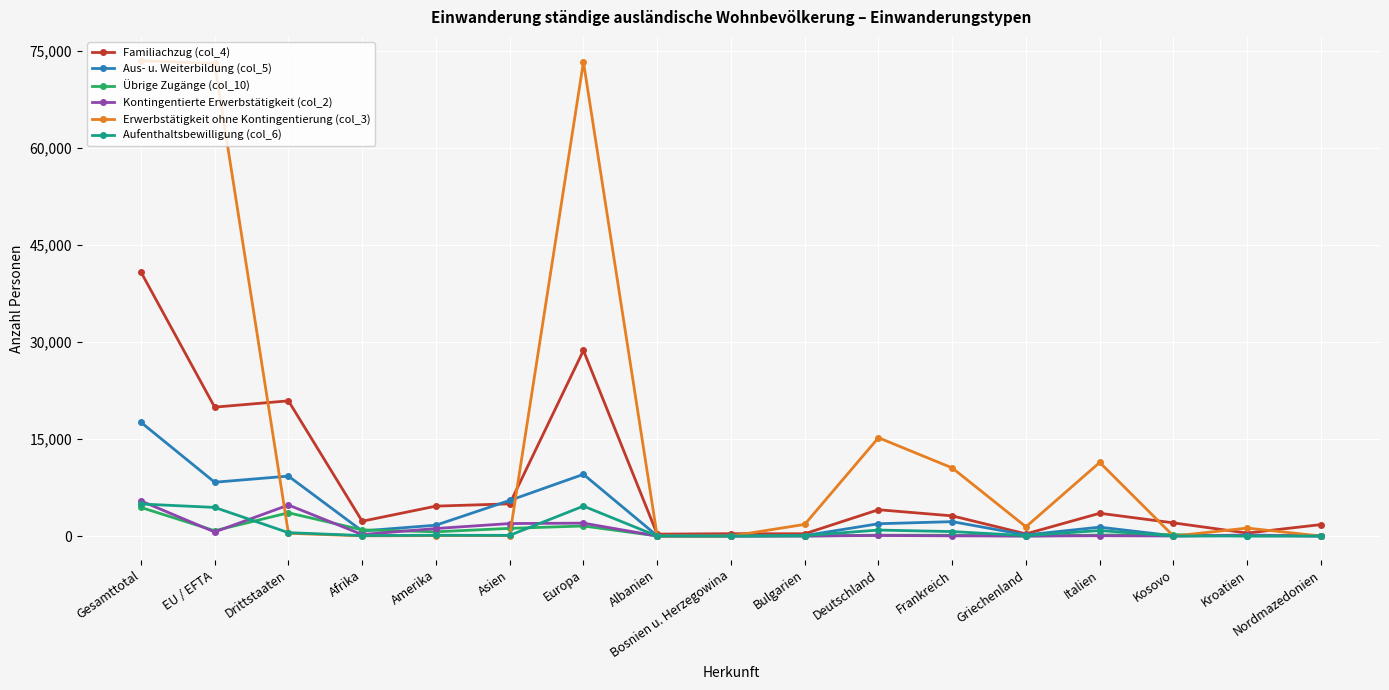

Which series has the widest spread of values?

Erwerbstätigkeit ohne Kontingentierung (col_3)